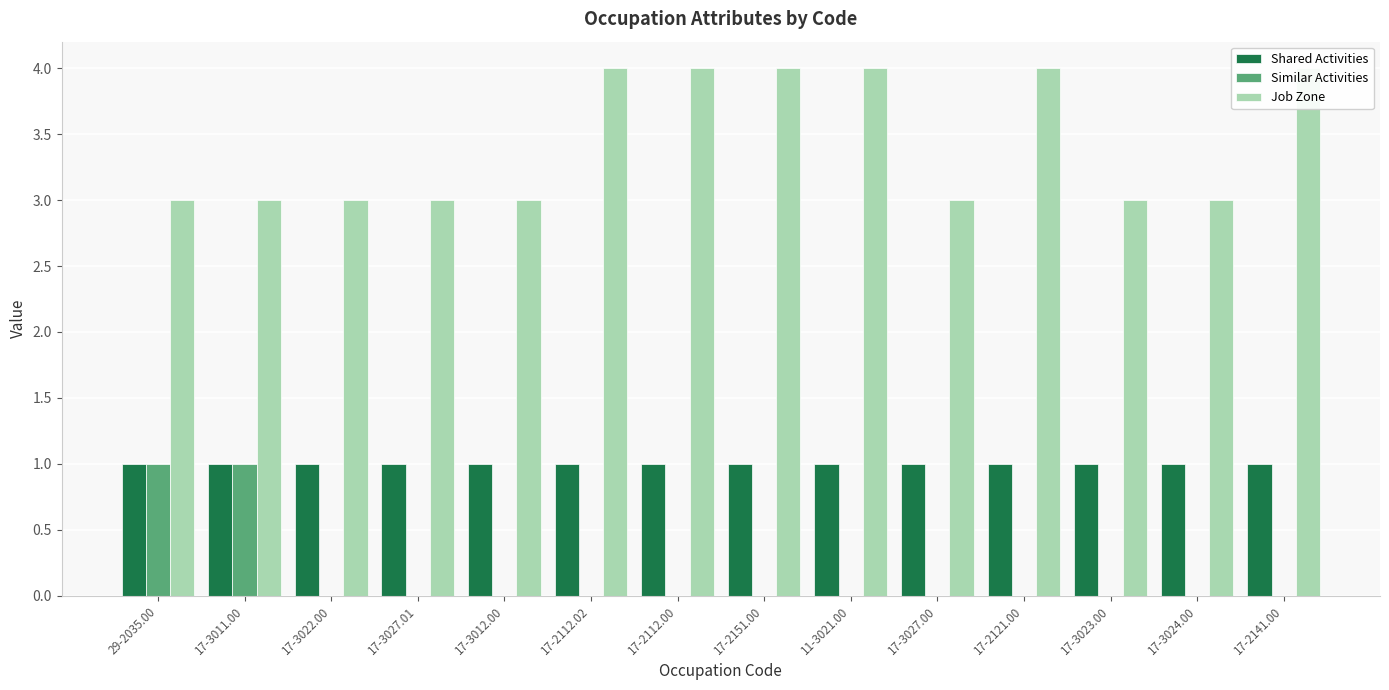

Rank the series by their average value, from highest to lowest.

Job Zone, Shared Activities, Similar Activities